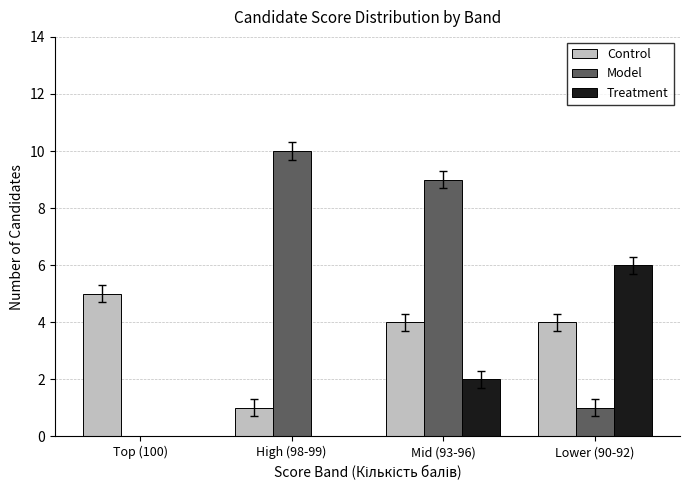

At which label does Control reach its peak?

Top (100)